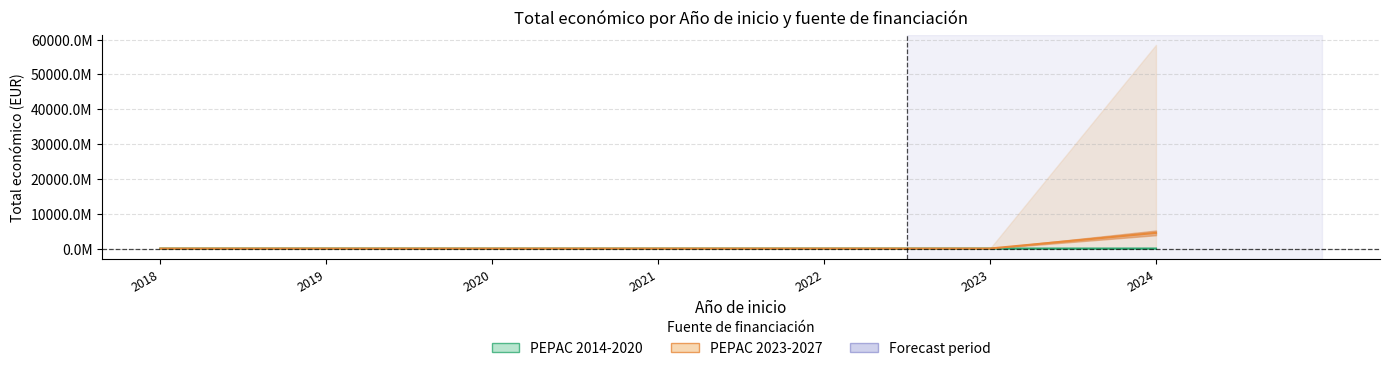

The value of PEPAC 2014-2020 at 2018 is 674760.0. True or false?

False